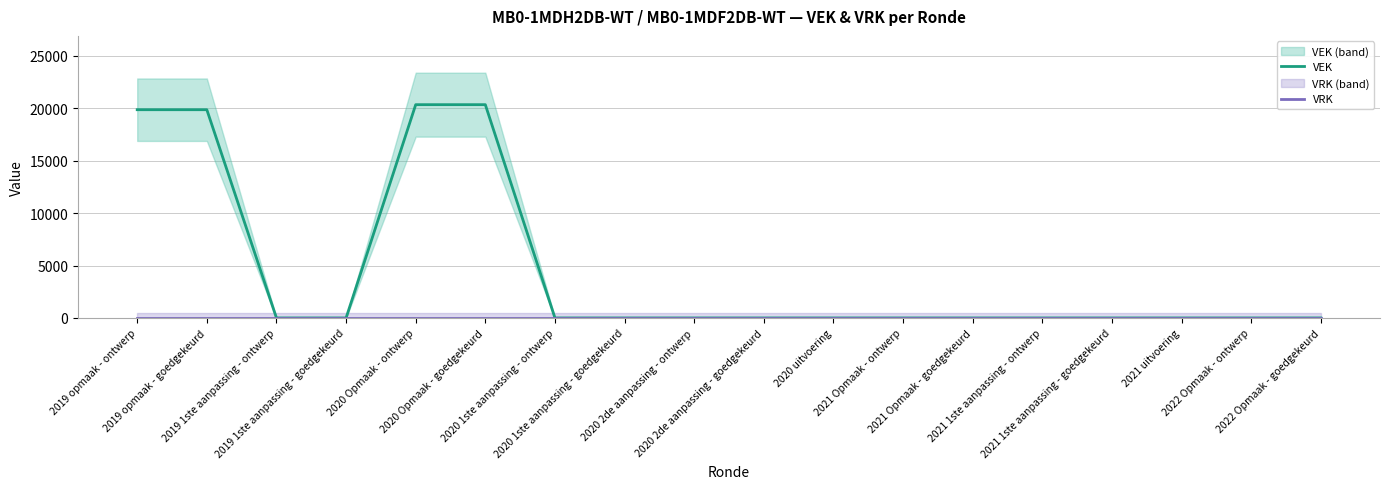

Does the chart display data point markers on the line(s)?

No